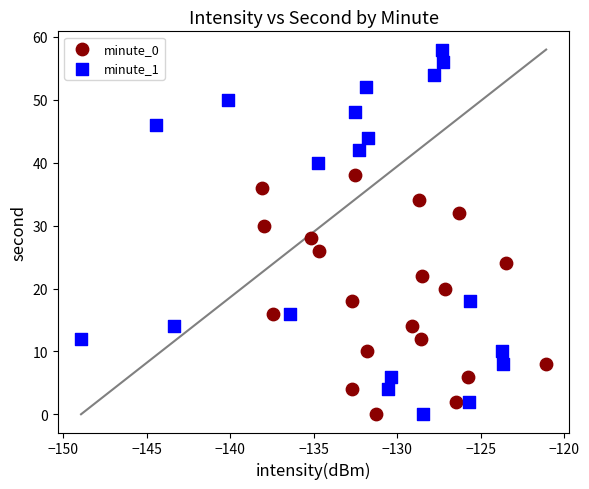

Which series contains the highest Y value?

minute_1